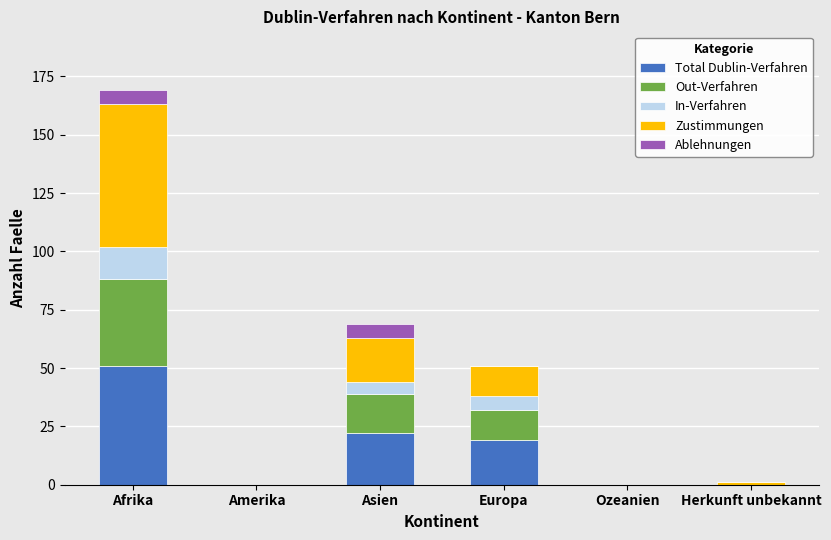

Where is Total Dublin-Verfahren nearest to the value 25?

Asien